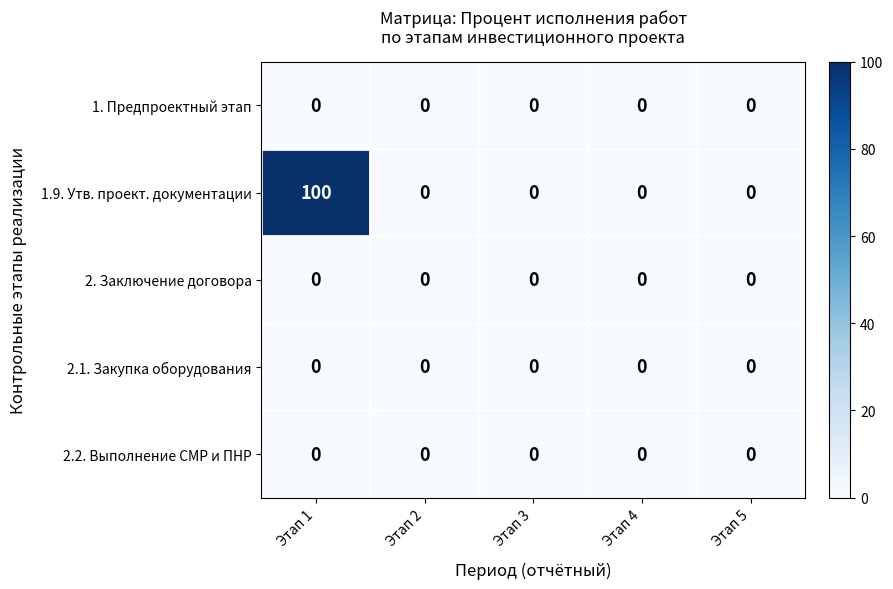

Which series has the widest spread of values?

1.9. Утв. проект. документации